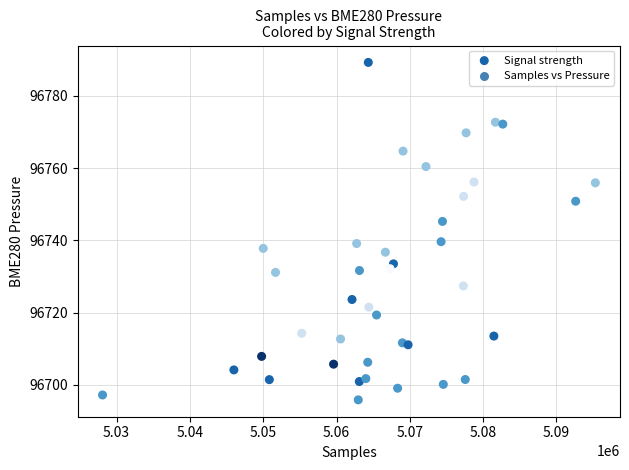

What is the range of Y values (max minus min)?

93.4